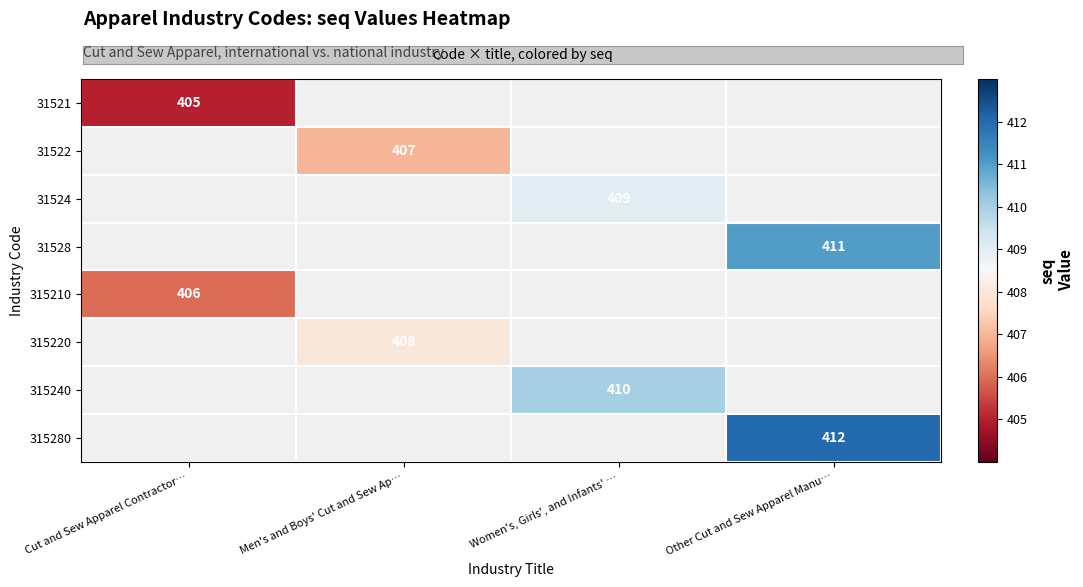

How many distinct data groups are displayed?

8